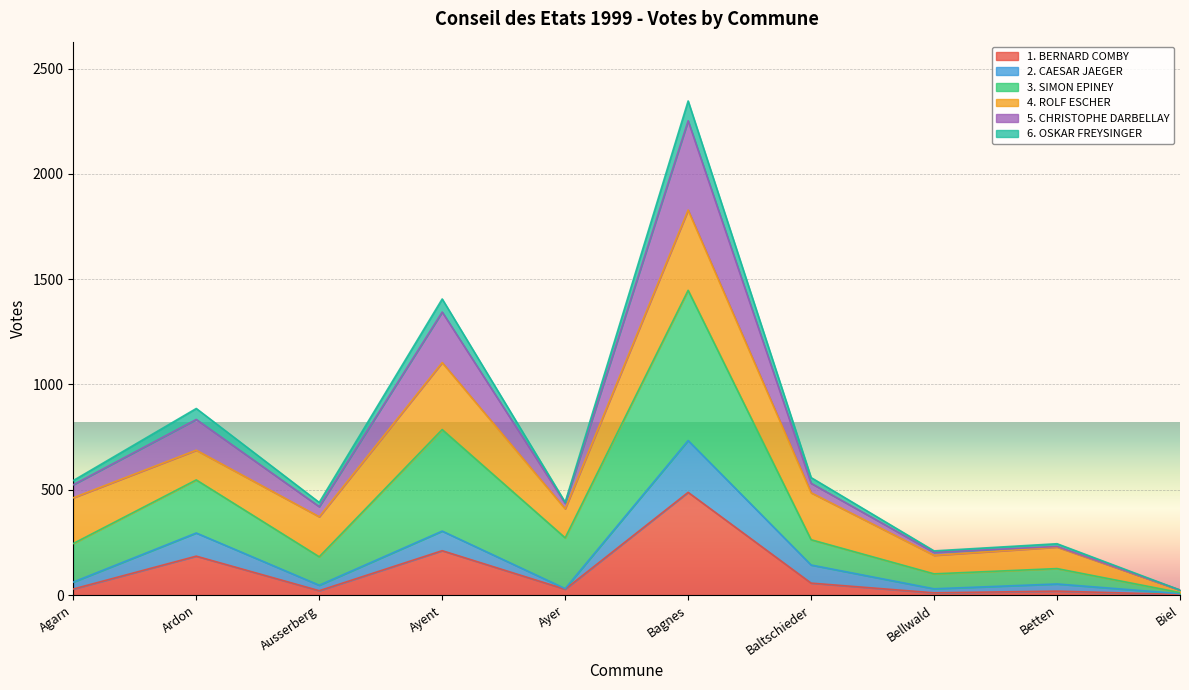

Is the value of 1. BERNARD COMBY at Ayer greater than the value of 5. CHRISTOPHE DARBELLAY at Ardon?

No